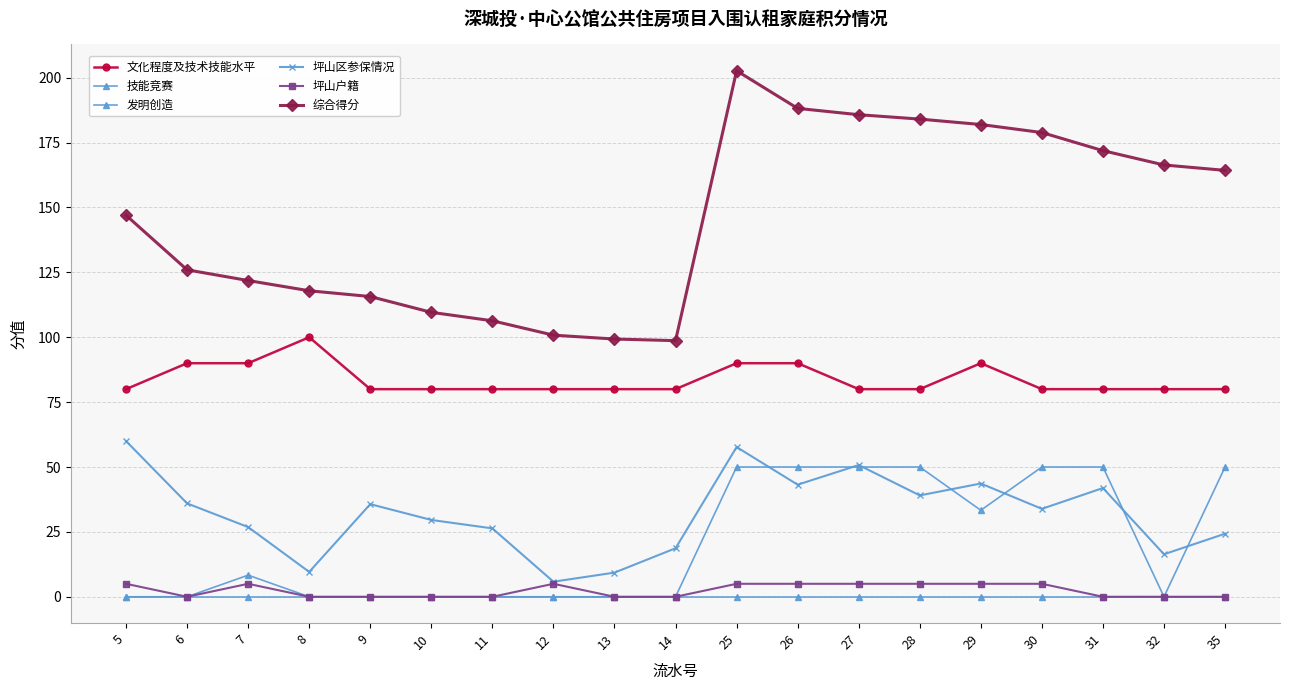

Is this an area chart (filled region under the line)?

No